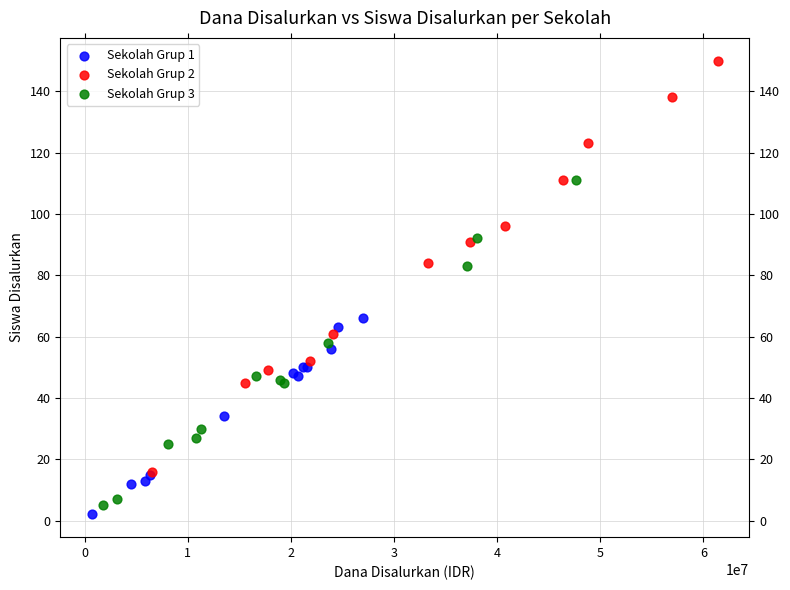

Which series has the widest spread of Y values?

Sekolah Grup 2